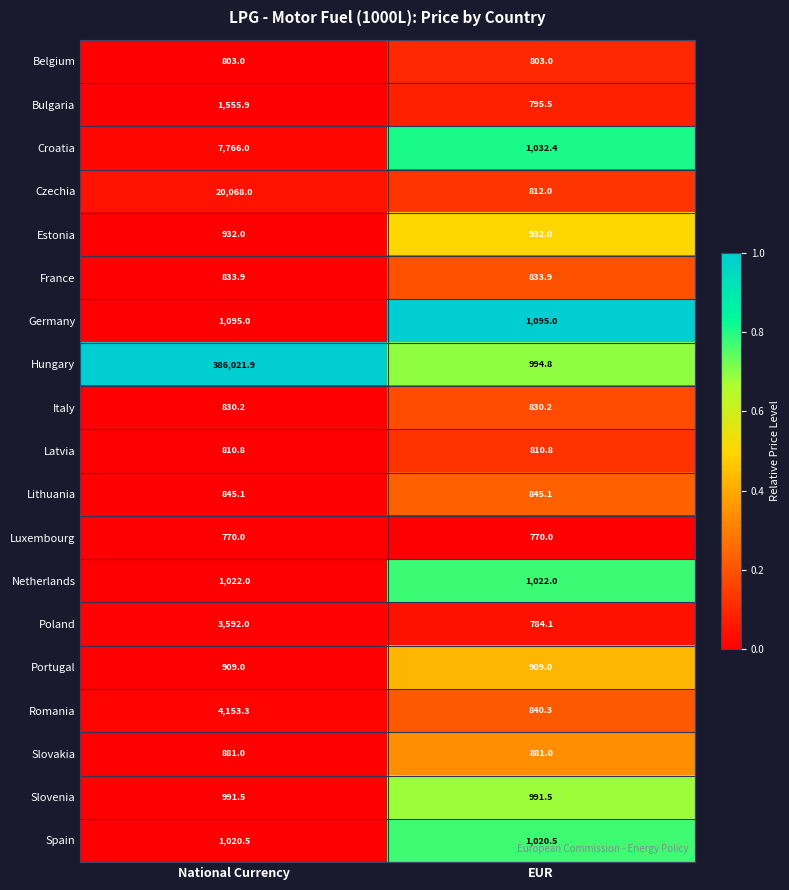

How many distinct data groups are displayed?

19